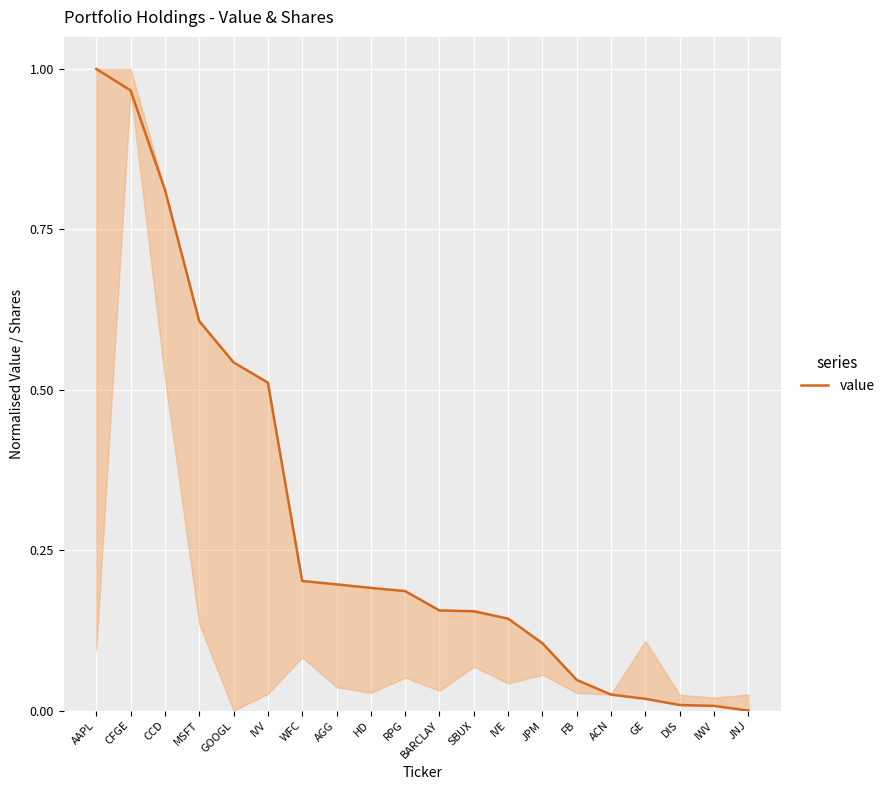

What is the label of the 16th point from the left?

ACN